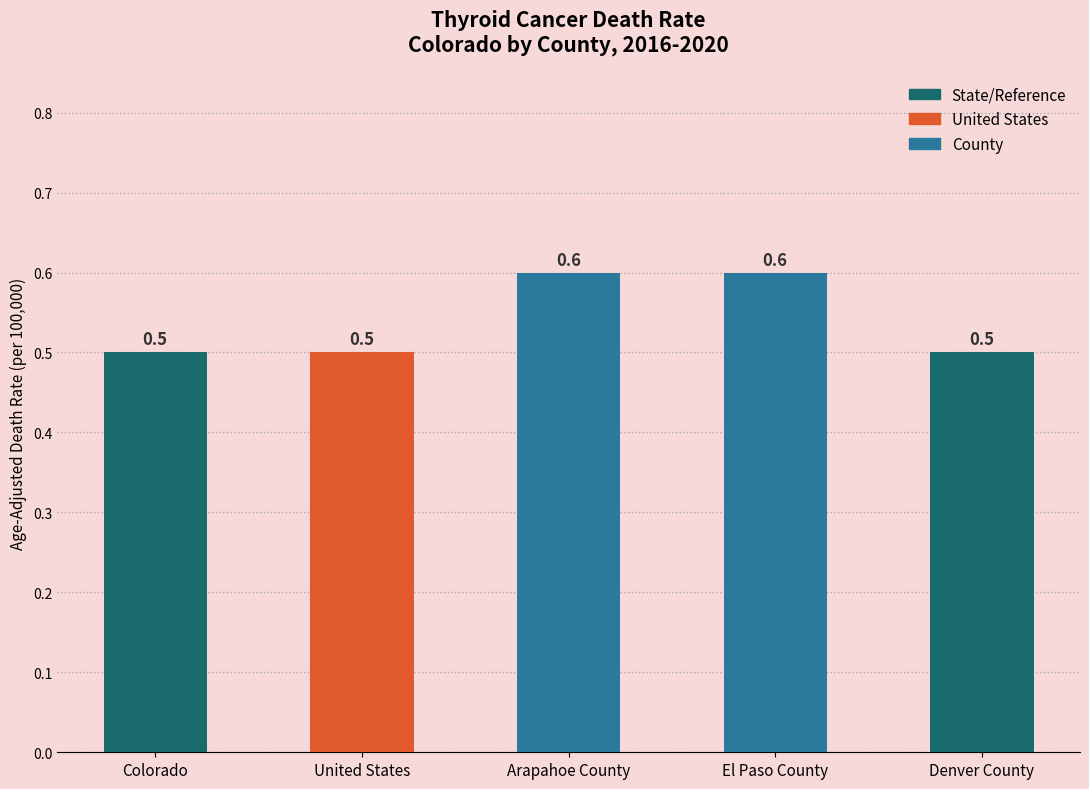

True or false: the data shows 0.7 at Colorado.

False